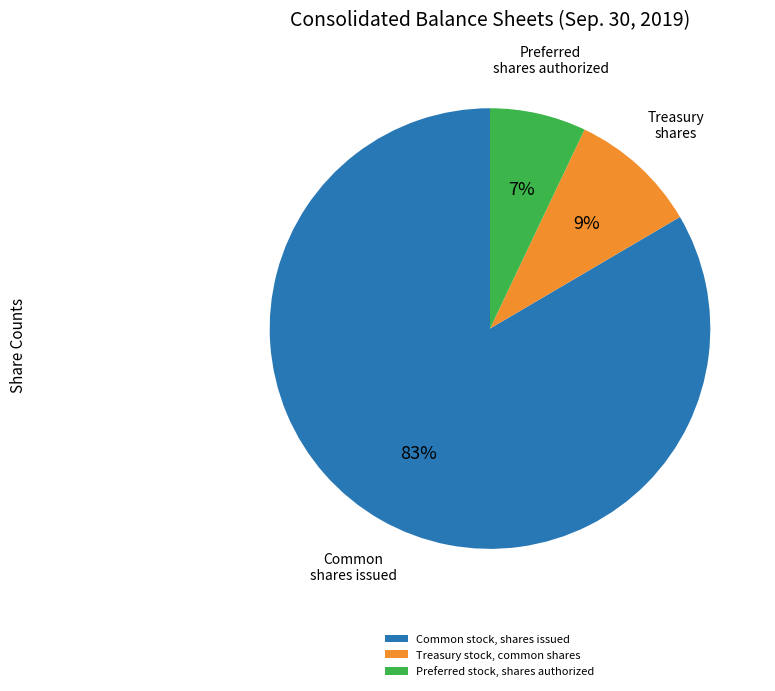

Which slice is the smallest?

Preferred stock, shares authorized